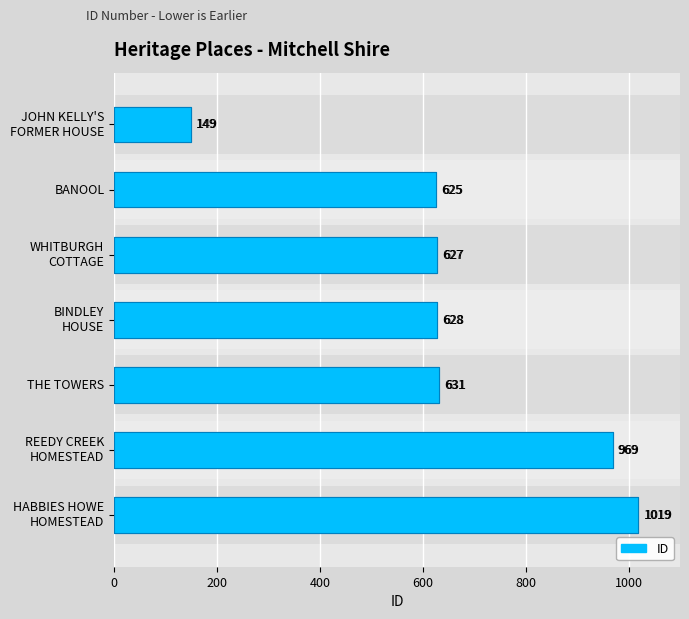

How many data points are above 628?

3